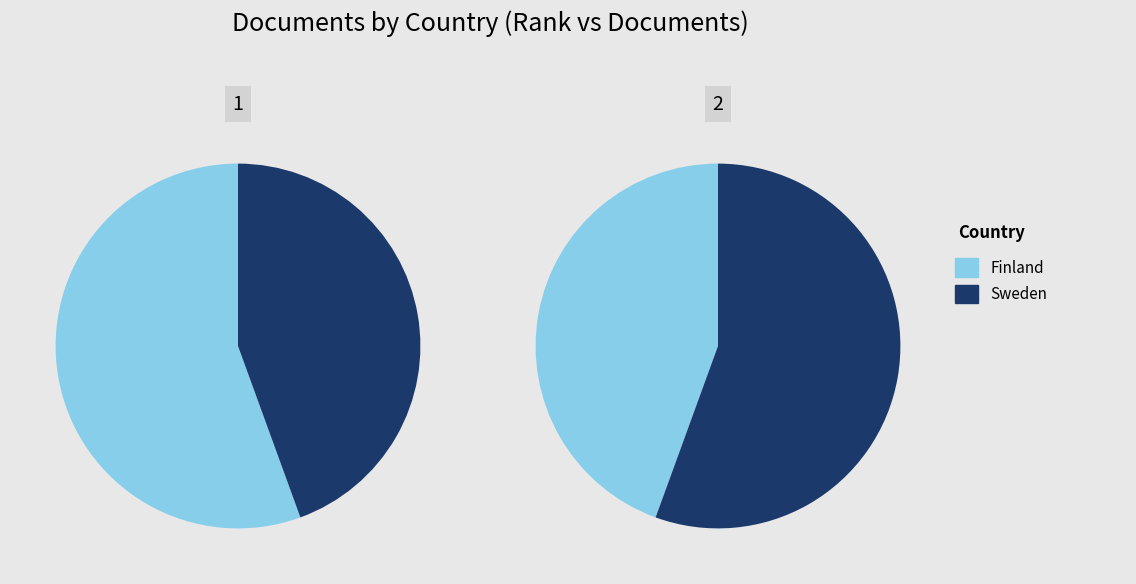

Is the sum of 1 and values greater than half?

Yes